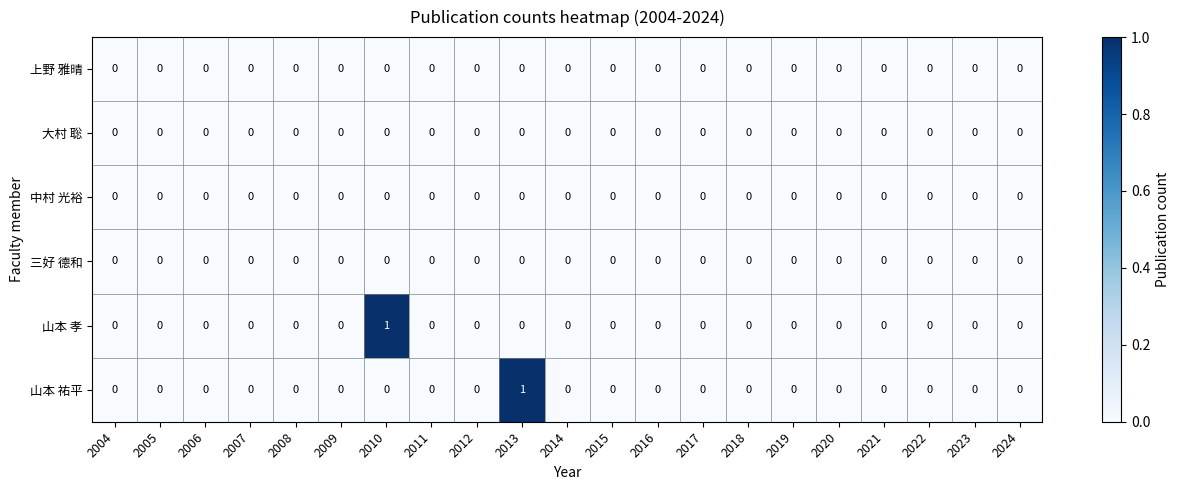

The value of 山本 孝 at 2005 is 0. True or false?

True